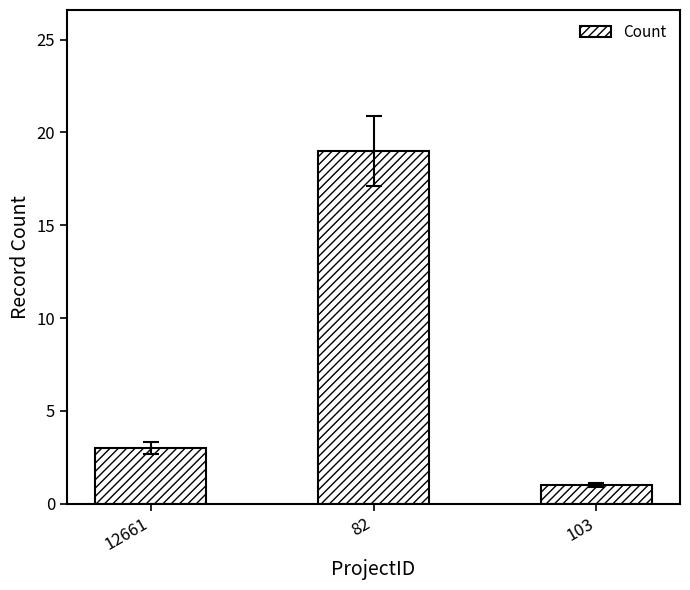

What is the sum of the values at 103 and 12661?

4